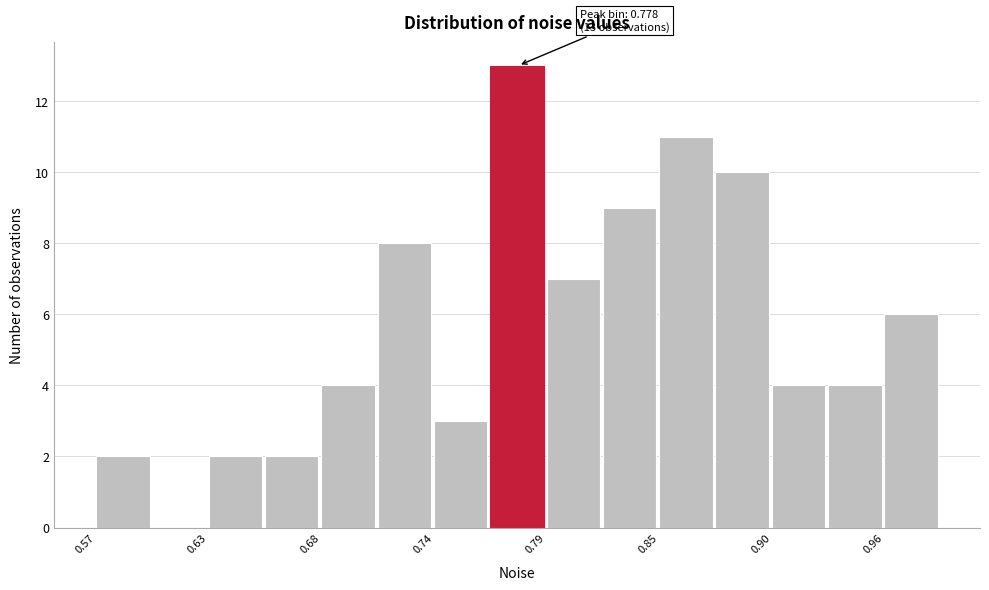

Read against the x-axis, roughly where is the centre of the tallest bar?

0.78